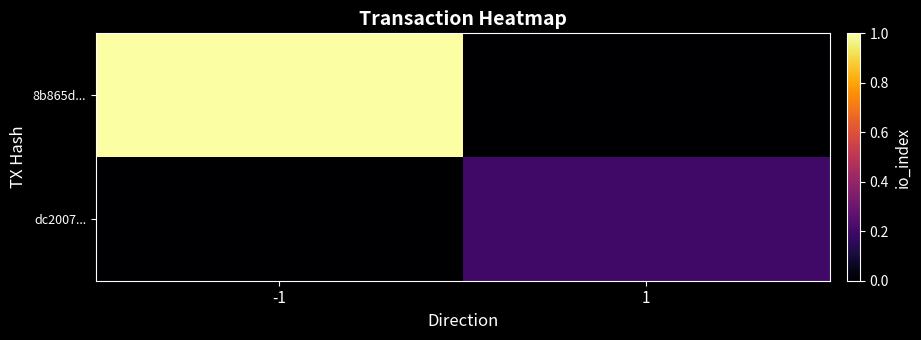

What is the spread (max minus min) of values at -1?

1.0